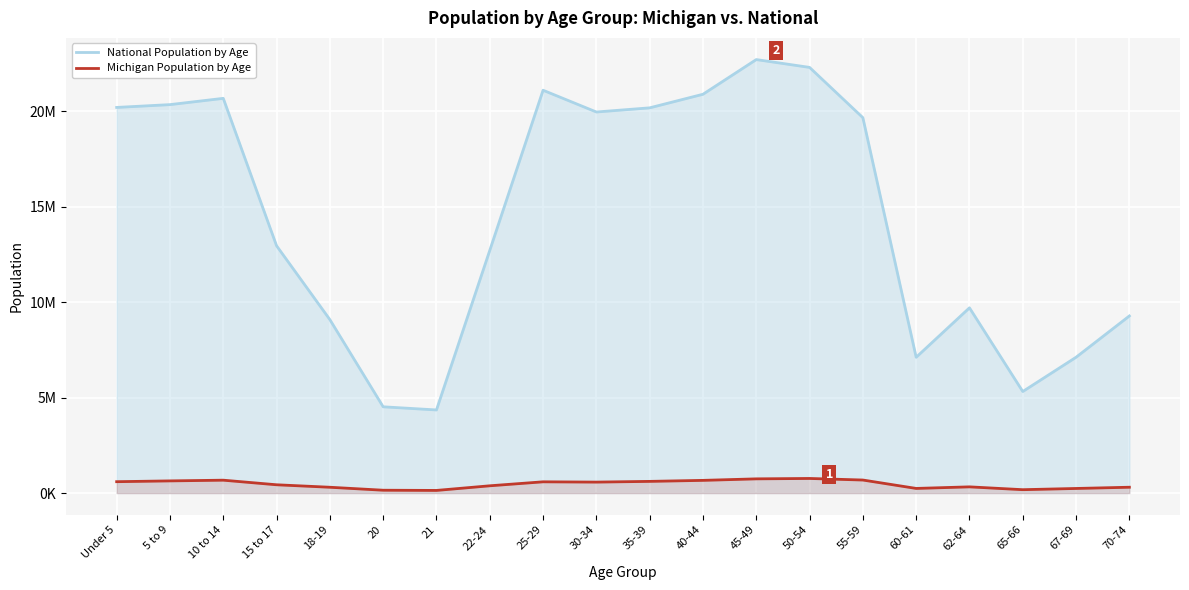

List the labels in order of National Population by Age value, smallest first.

21, 20, 65-66, 60-61, 67-69, 18-19, 70-74, 62-64, 22-24, 15 to 17, 55-59, 30-34, 35-39, Under 5, 5 to 9, 10 to 14, 40-44, 25-29, 50-54, 45-49